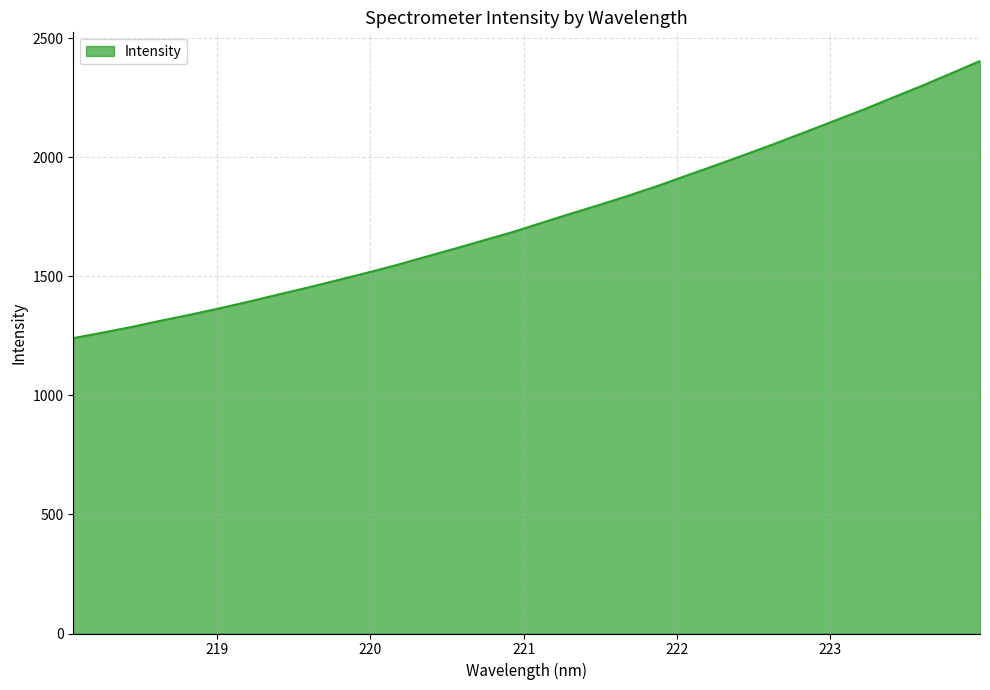

What is the difference between the maximum and minimum values?

1163.7